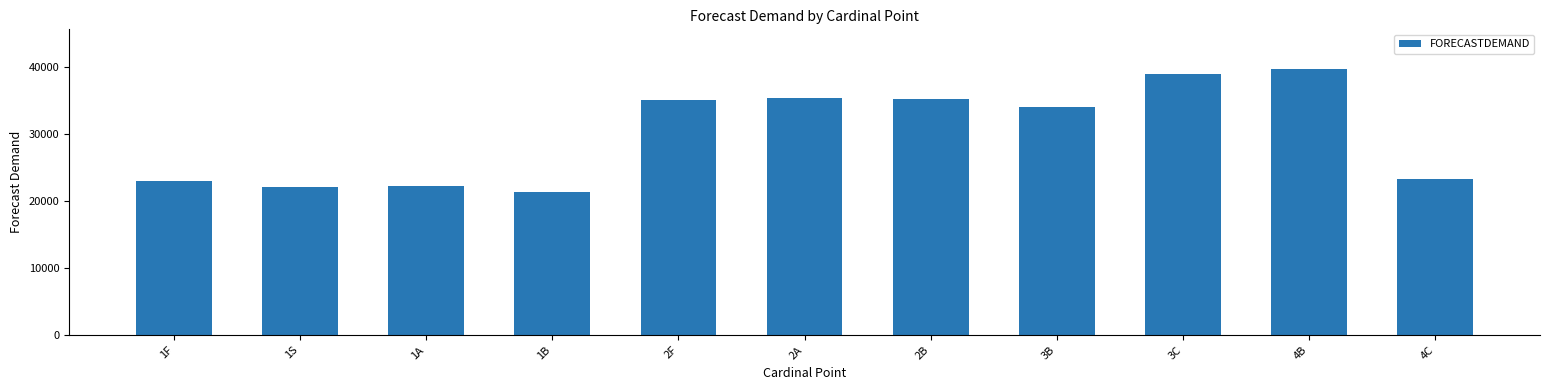

What is the value of the 10th bar from the left?

39620